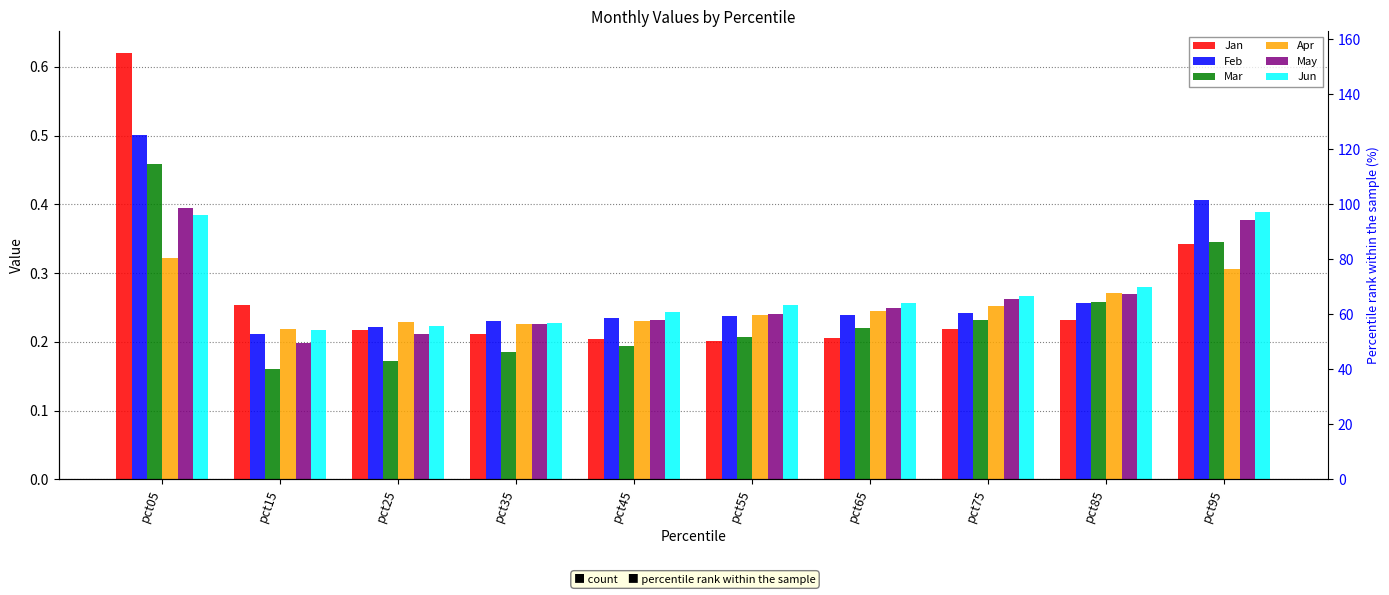

Rank the series at pct05 from highest to lowest value.

Jan, Feb, Mar, May, Jun, Apr